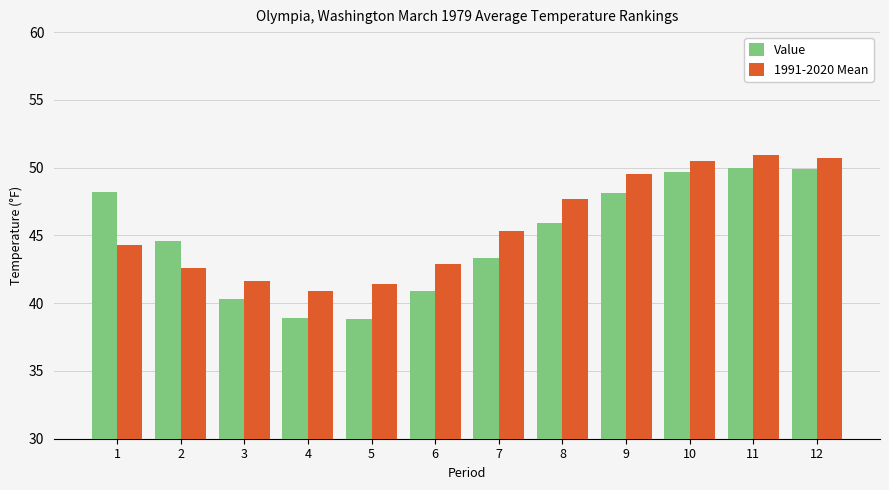

What is the difference between the highest and lowest values at 12?

0.8